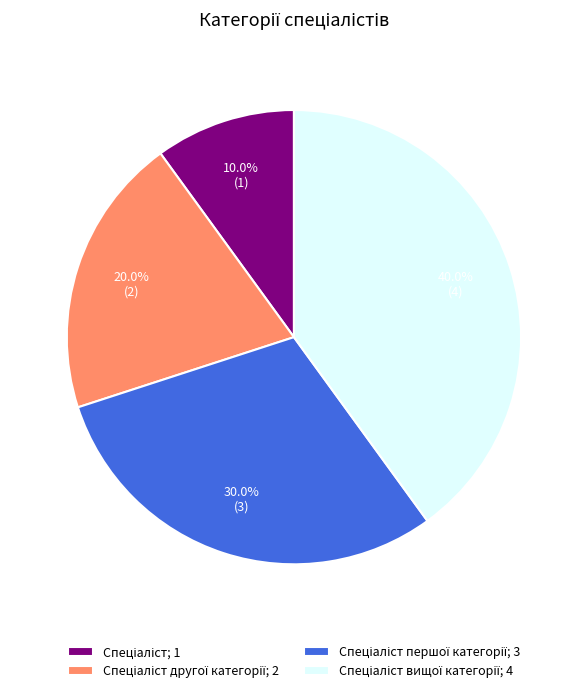

How many segments does this pie chart have?

4